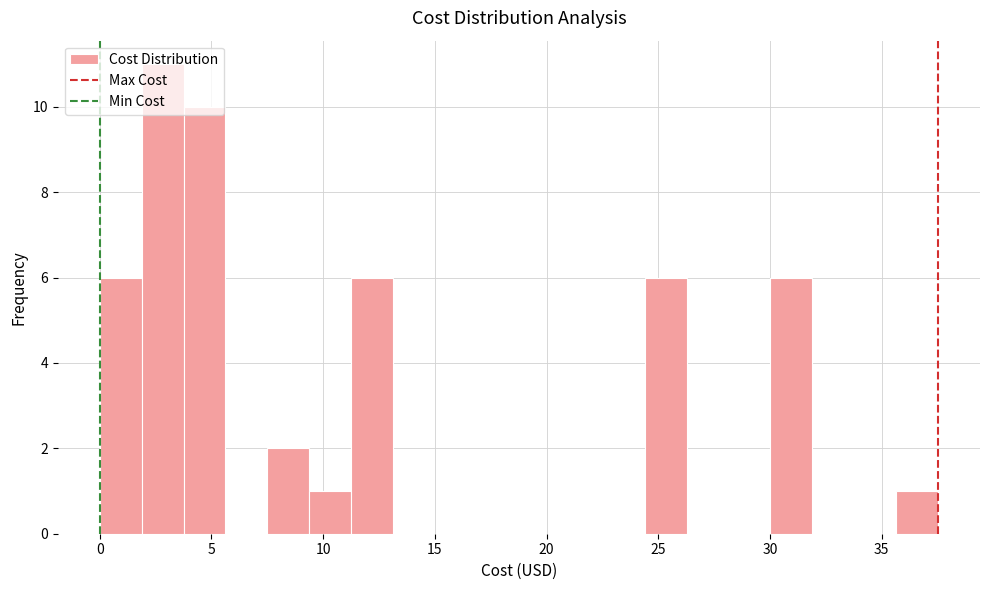

Read against the x-axis, roughly where is the centre of the tallest bar?

3.0